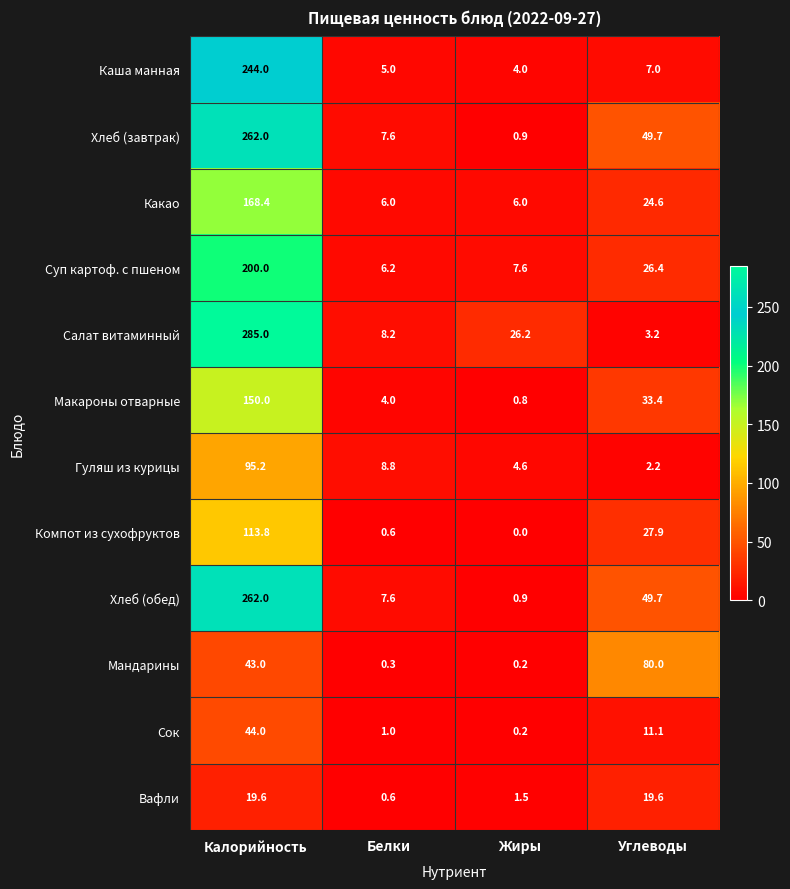

What is the difference between the maximum and second lowest values in the Салат витаминный series?

276.8